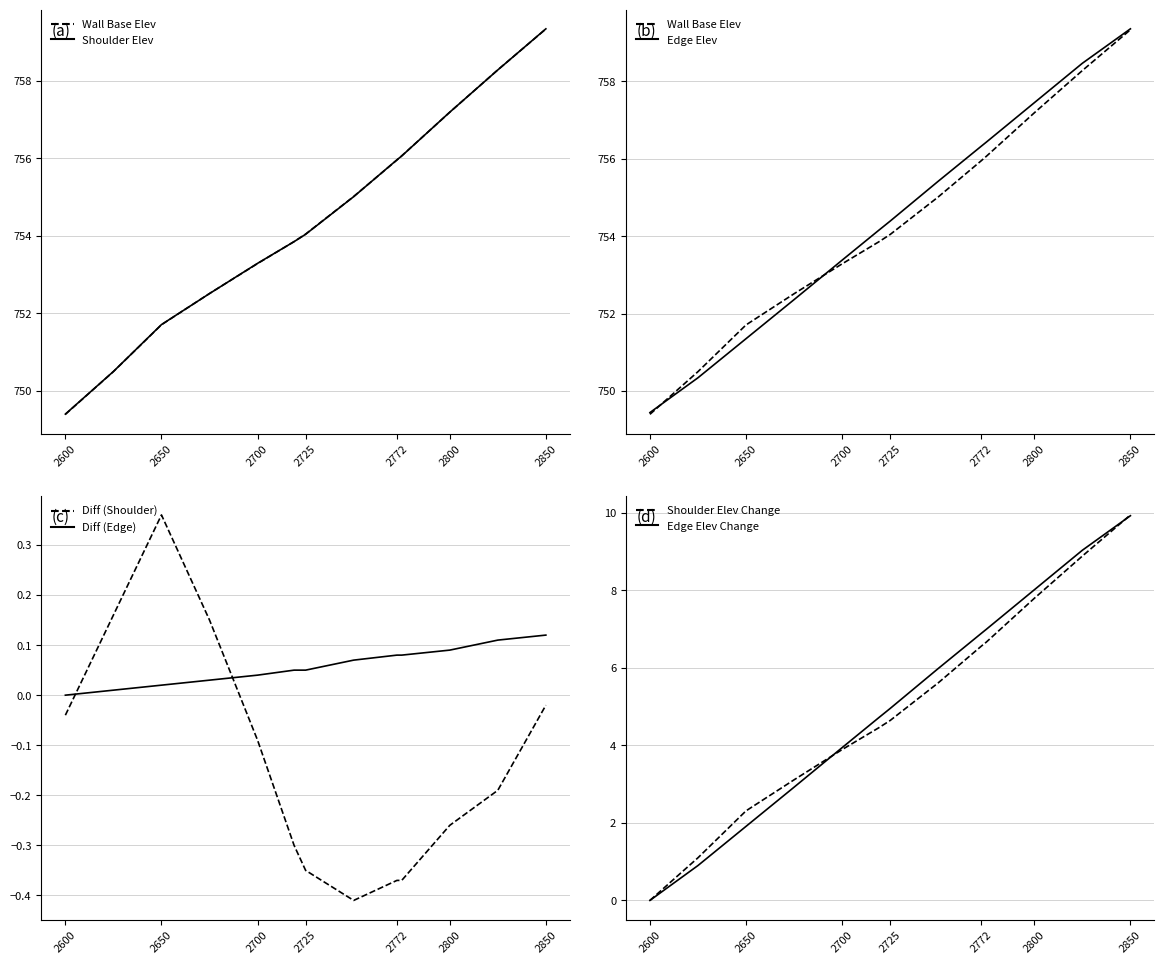

True or false: DIFF (SHOULDER) has a value of 0.4 at 2650.

True